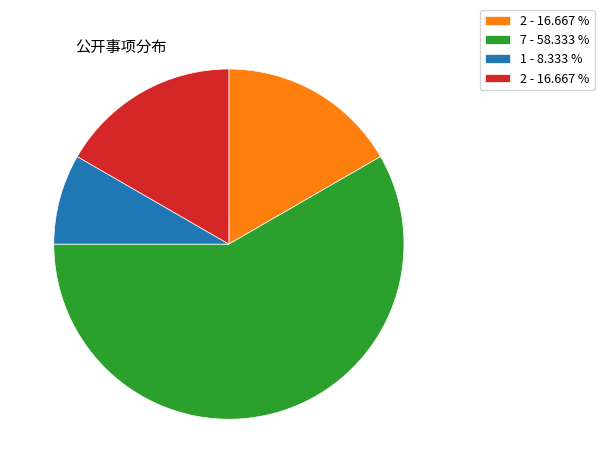

Does any single category account for the majority?

Yes